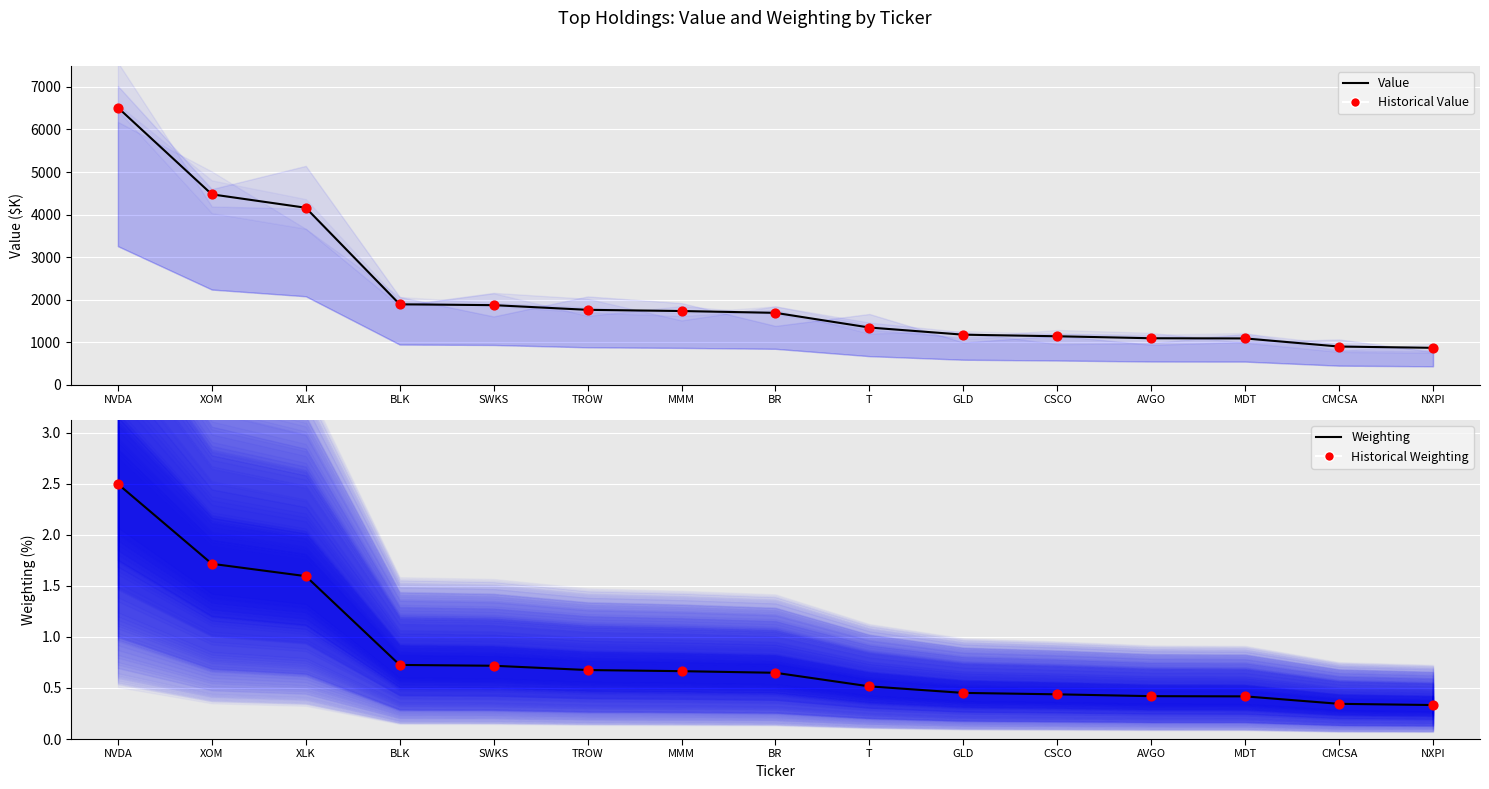

Which series has the largest total across all categories?

Value